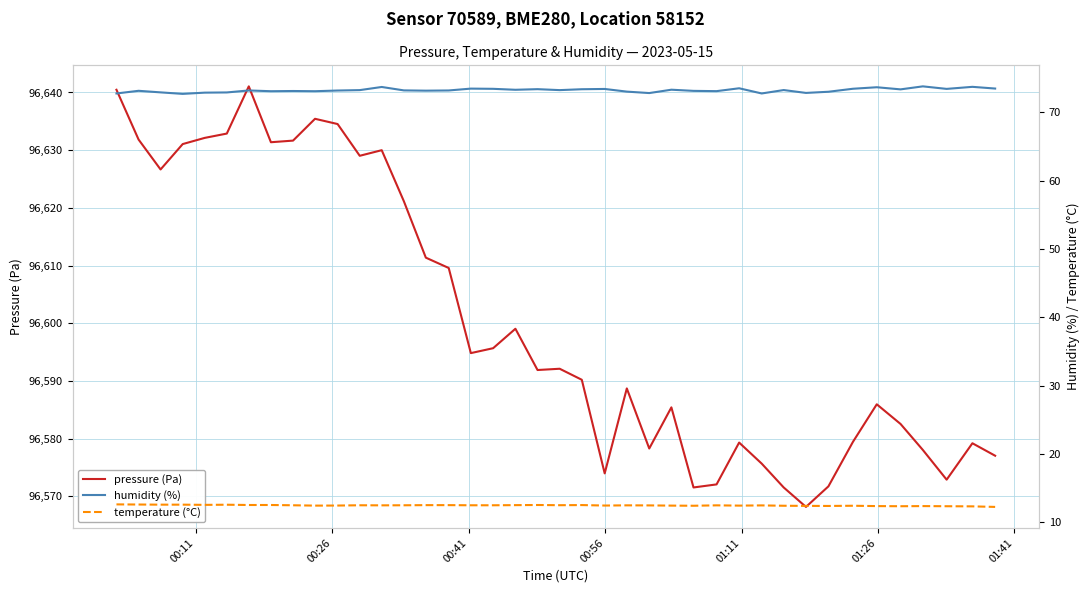

What is the lowest value of the pressure (Pa) series?

96568.2